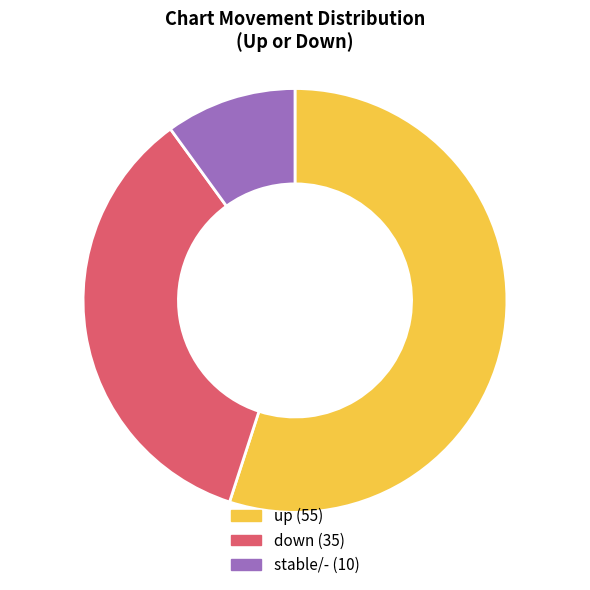

Is there any slice that represents more than half of the pie?

Yes